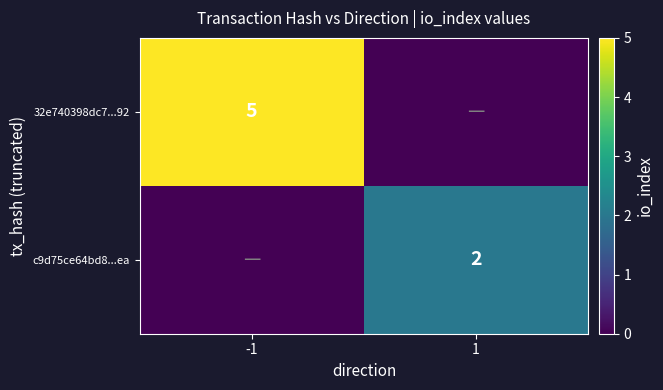

Is it true that c9d75ce64bd8...ea equals 2 at 1?

True